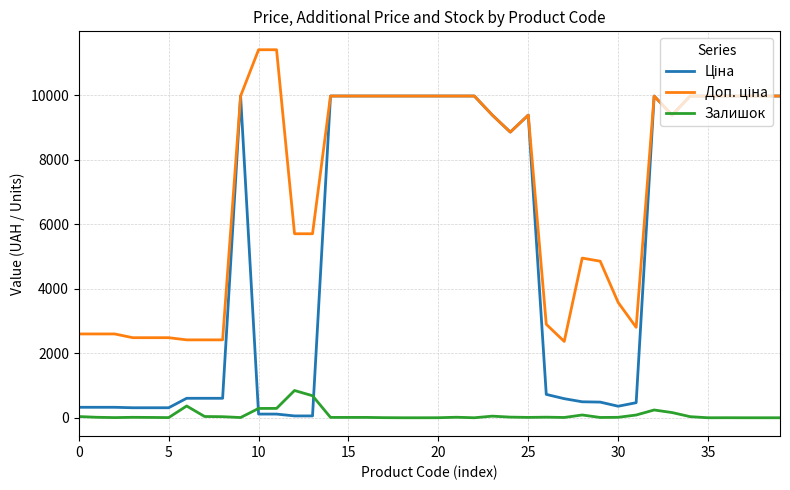

What is the highest value of the Залишок series?

845.0